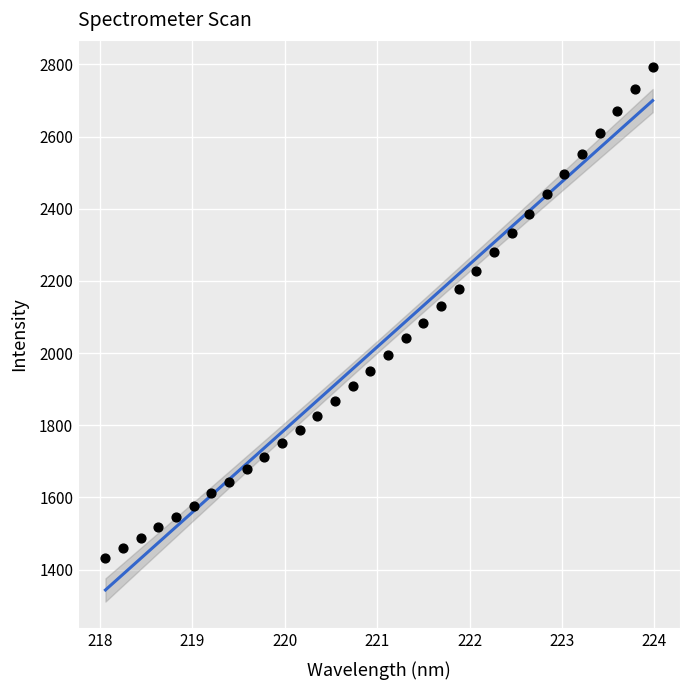

What is the range of X values (max minus min)?

5.9